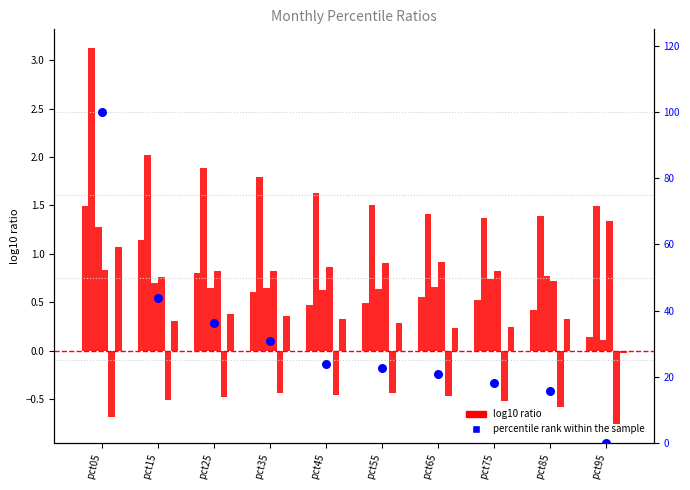

What is the total value across all series at pct45?

3.4